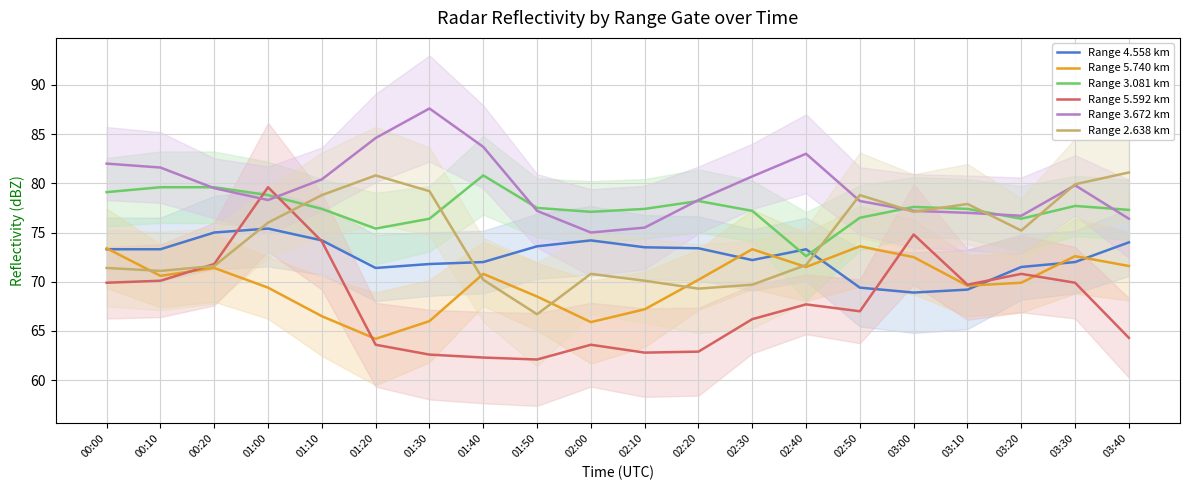

How many lines are shown in the chart?

6